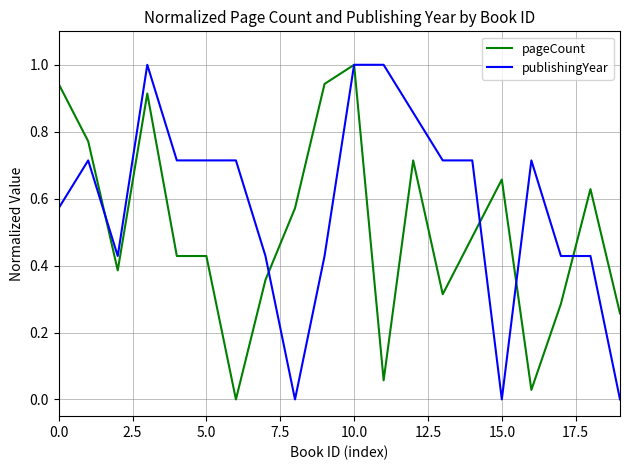

How many lines are shown in the chart?

2